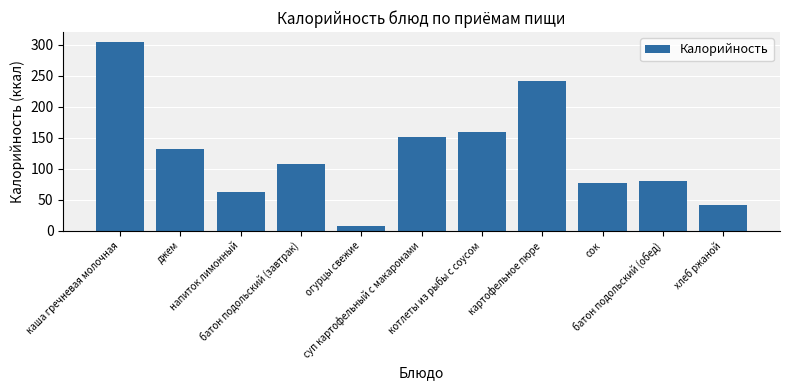

Reading right to left, transcribe all the data shown in this chart.

42	81	77	242	159	151	8	108	62	132	305